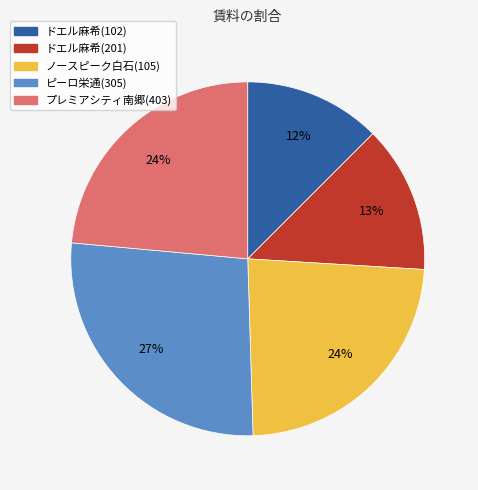

To the nearest percent, what portion does ノースピーク白石(105) represent?

24%